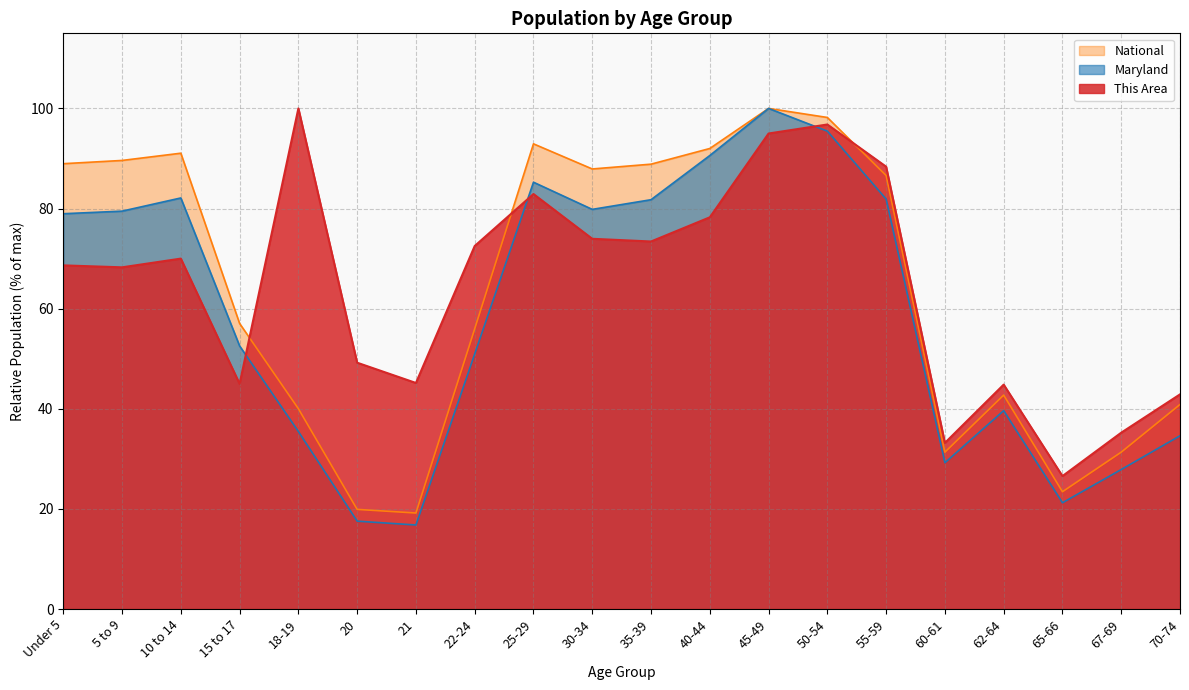

What is the value of the Maryland point at the 11th from the left?

81.8